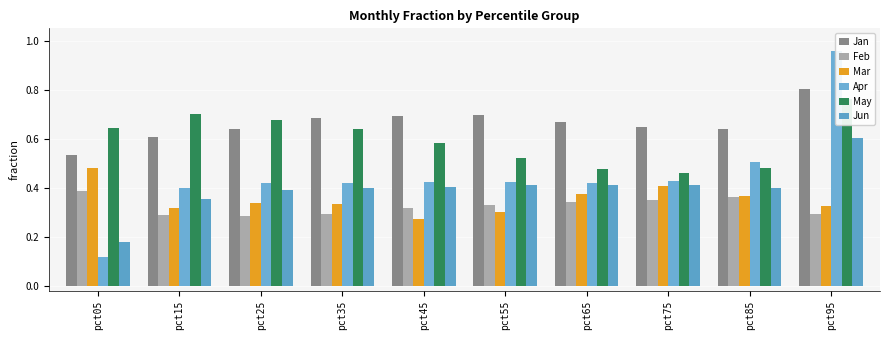

At how many categories does at least one series exceed 0?

10